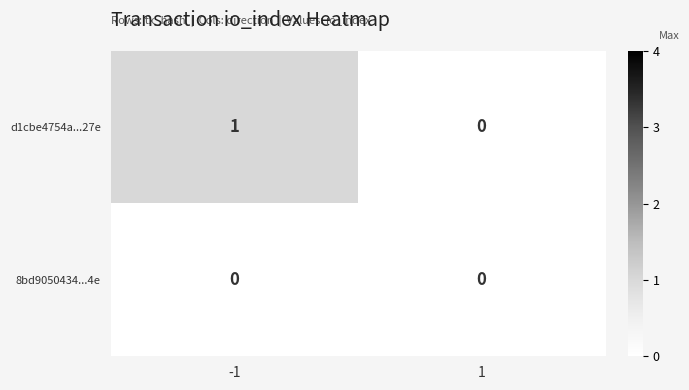

Is it true that 8bd9050434...4e equals 0 at 1?

True